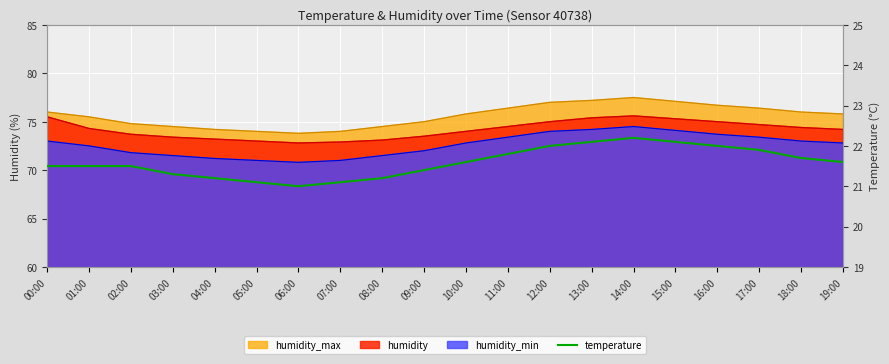

The value at 05:00 is 21.1. True or false?

True